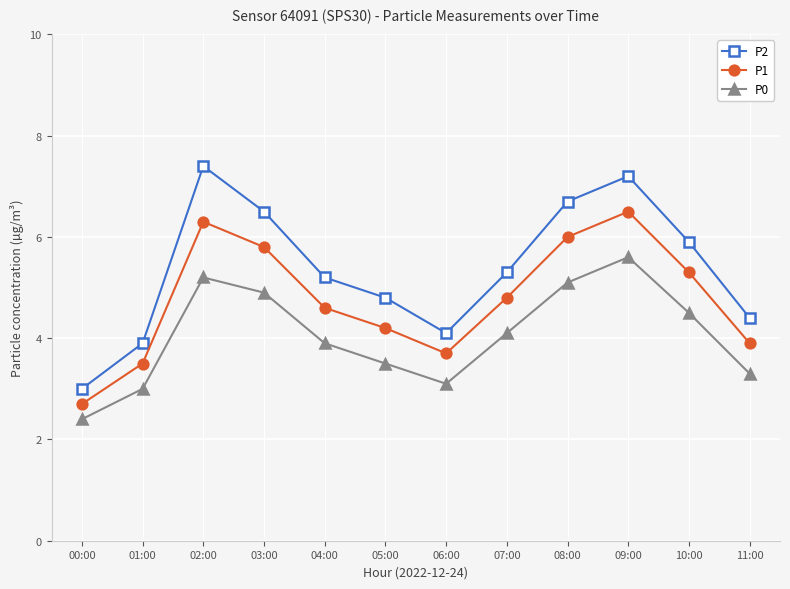

What is the value of the P1 point at the 4th from the left?

5.8